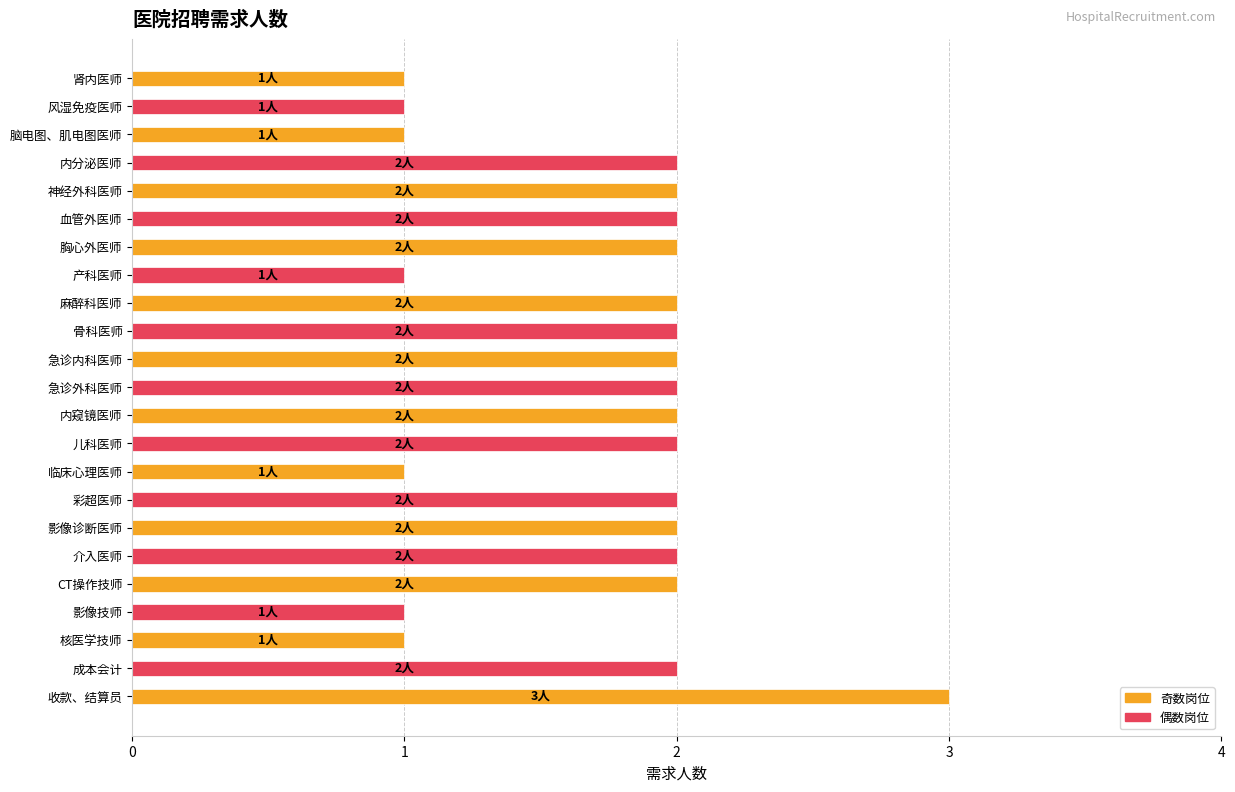

What is the maximum value shown in the chart?

3